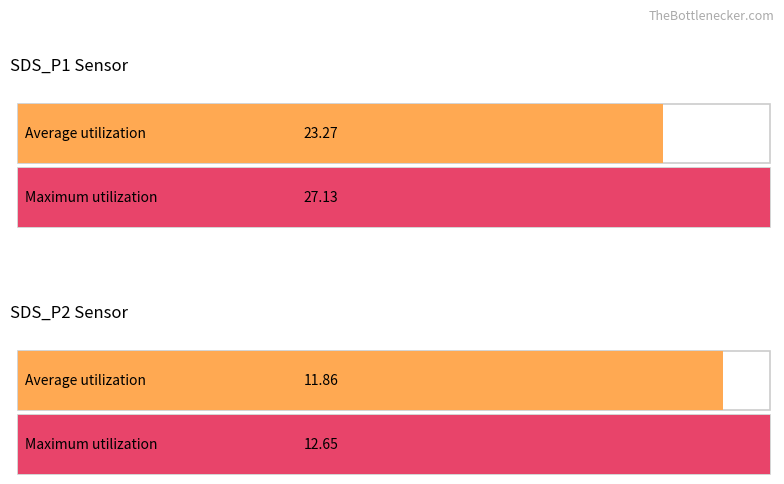

Rank the series by their maximum value, from highest to lowest.

SDS_P1, SDS_P2